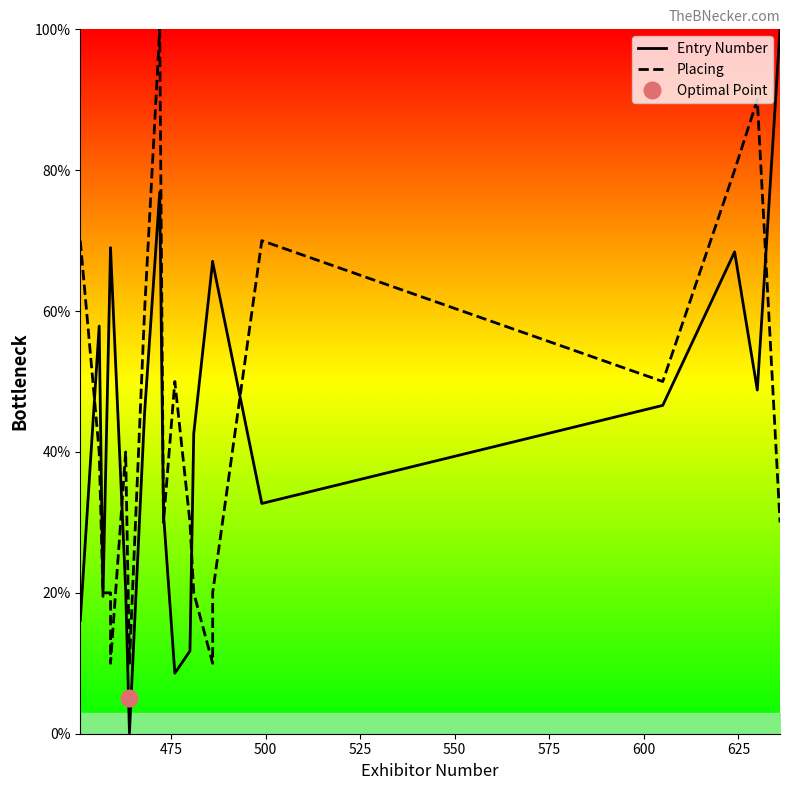

What is the difference between the second highest and second lowest values in the Placing series?

80.0